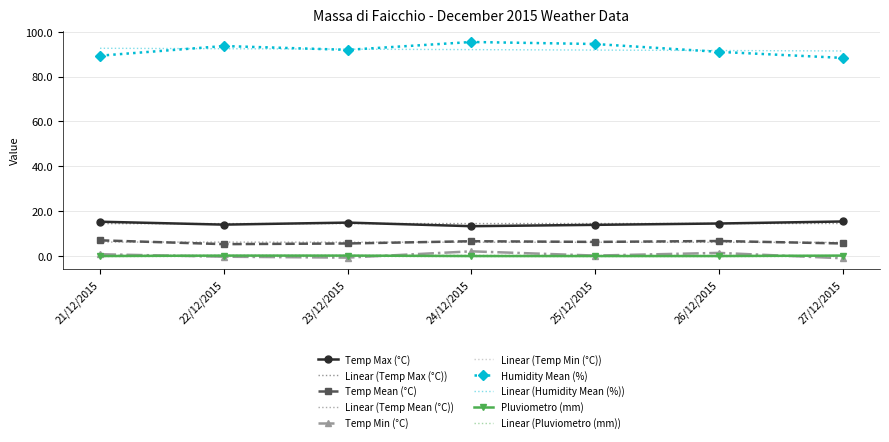

Which series has the widest spread of values?

Humidity Mean (%)